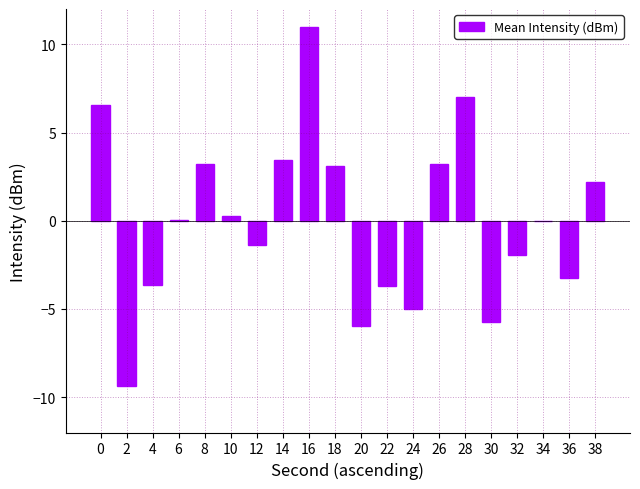

The value at 12 is -0.5. True or false?

False